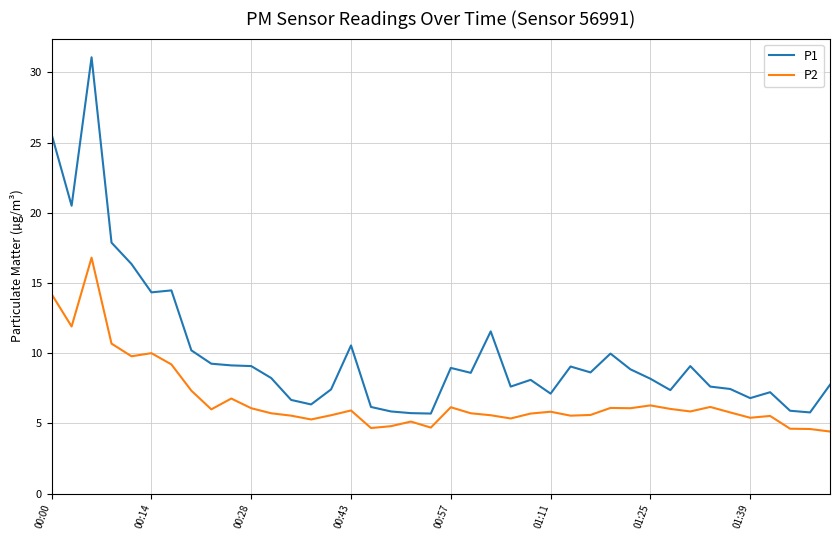

What is the highest value of the P2 series?

16.8